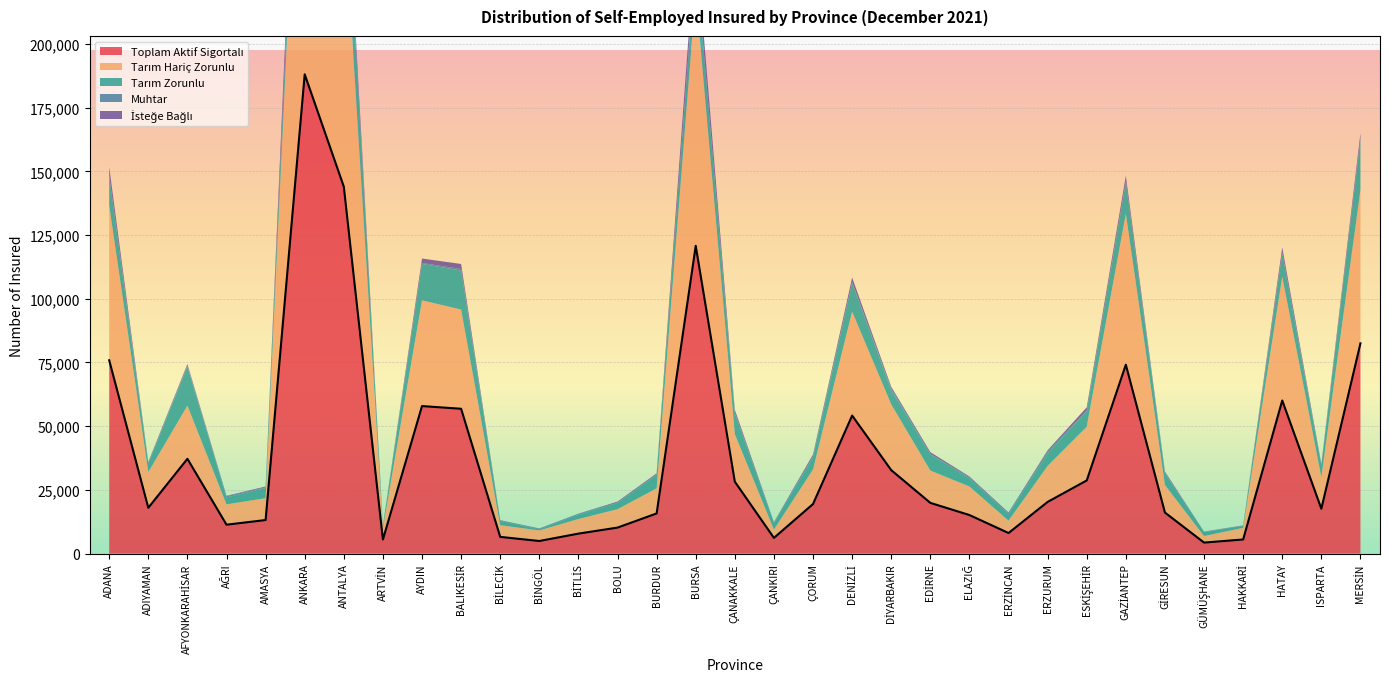

What is the highest value of the Tarım Hariç Zorunlu series?

163630